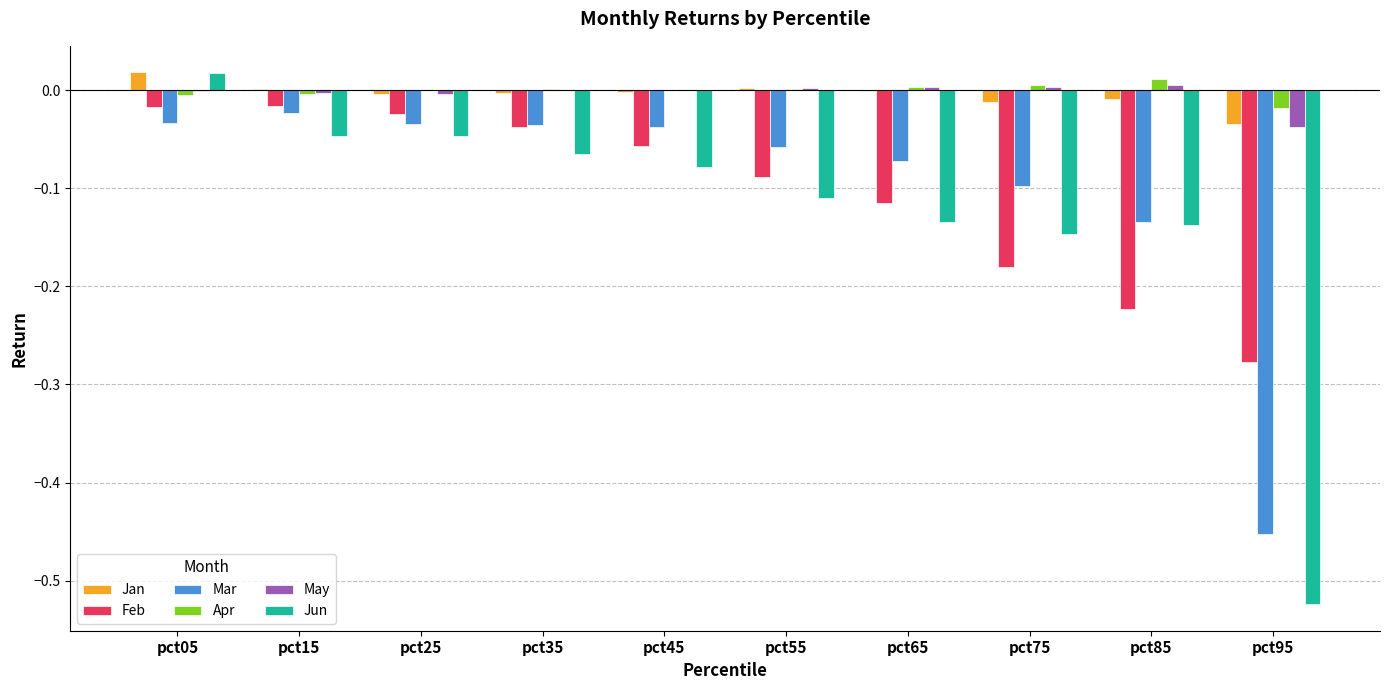

True or false: Jun has a value of -0.0 at pct85.

False